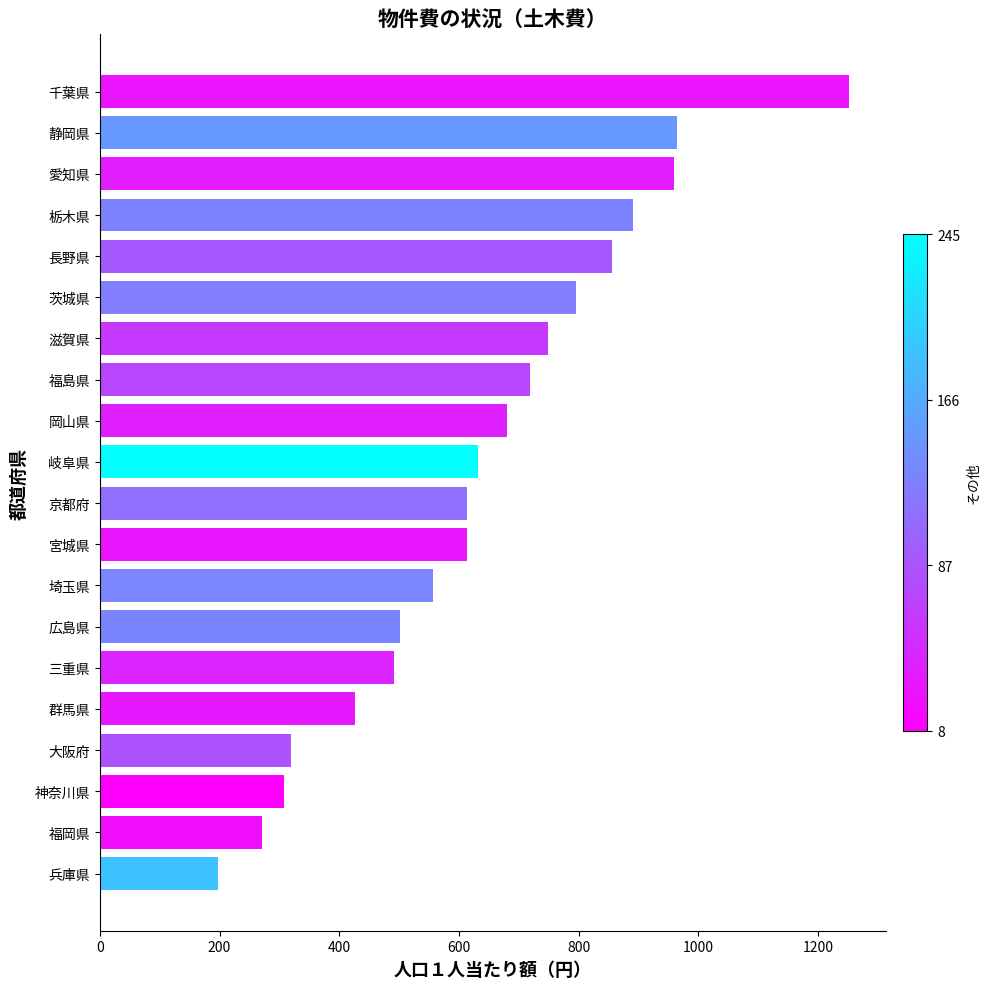

What is the minimum value shown in the chart?

197